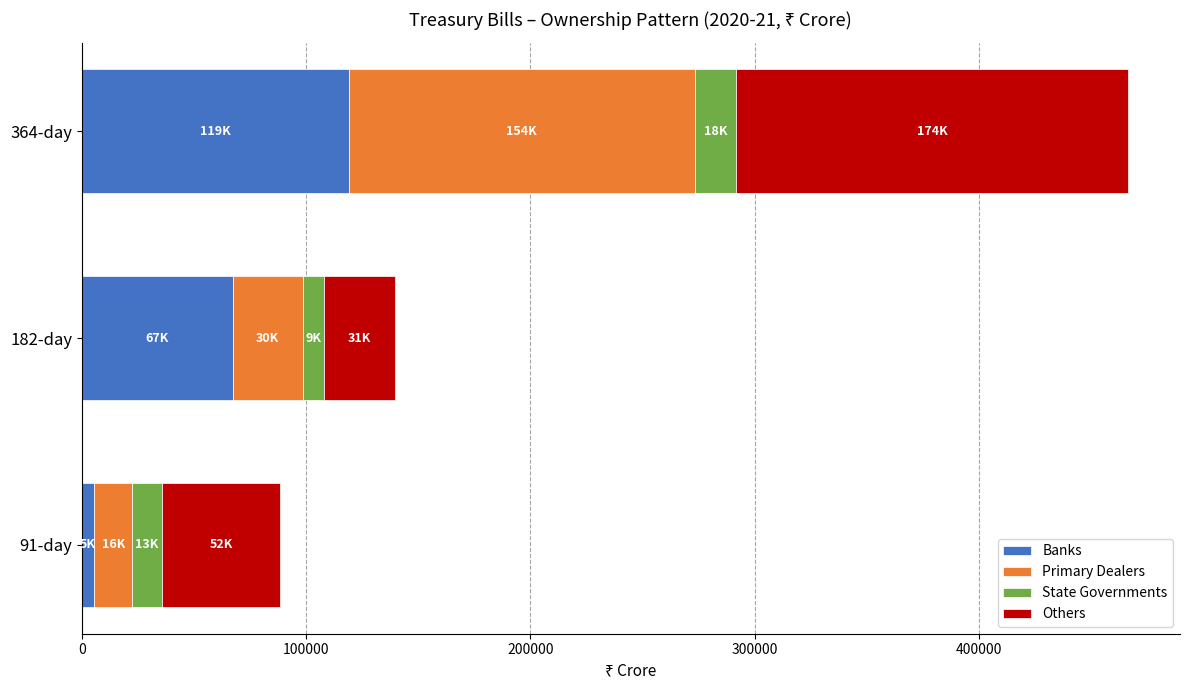

What is the difference between the second highest and minimum values in the Banks series?

61797